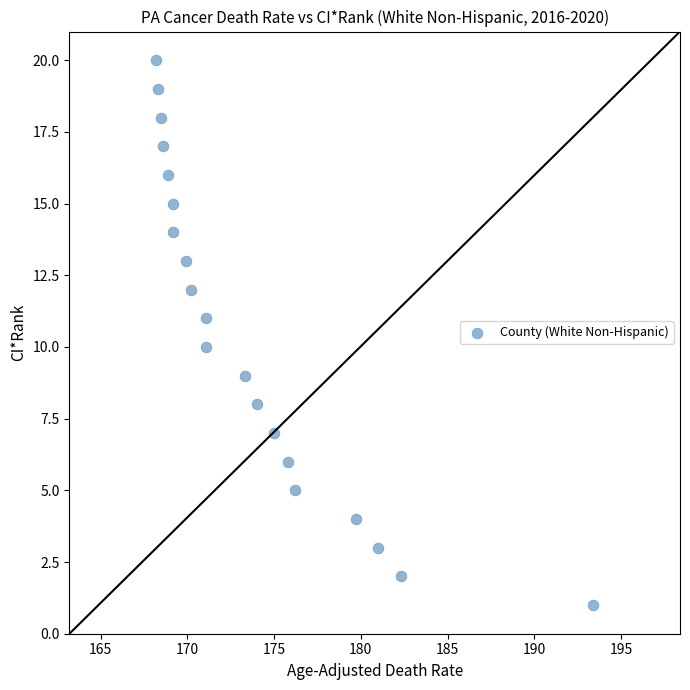

What is the range of Y values (max minus min)?

19